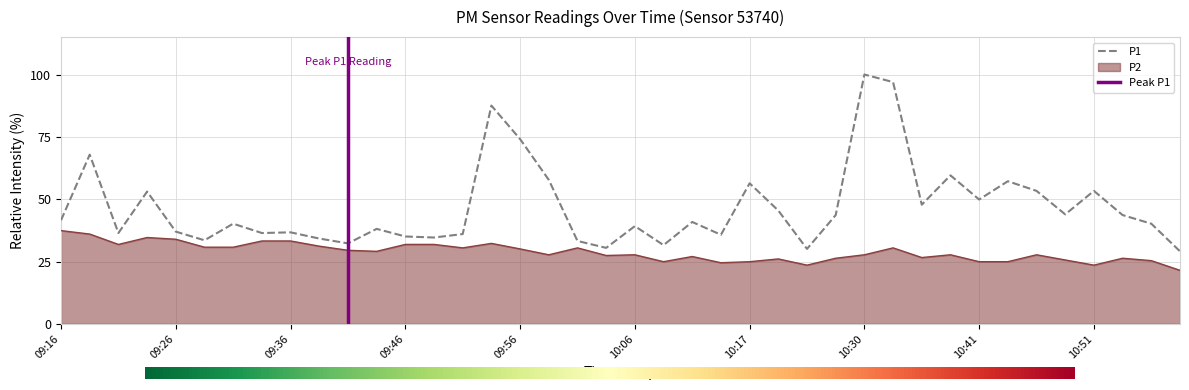

Reading left to right, list all the values displayed in this chart.

P1: 09:16=41.6	09:19=67.9	09:21=36.4	09:24=53.0	09:26=37.0	09:29=33.5	09:31=40.2	09:34=36.4	09:36=36.7	09:39=34.2	09:41=32.3	09:44=38.1	09:46=35.0	09:49=34.6	09:51=36.0	09:54=87.5	09:56=74.1	09:59=57.8	10:01=33.2	10:04=30.5	10:06=39.2	10:09=31.6	10:12=40.9	10:14=35.7	10:17=56.4	10:19=45.4	10:25=30.1	10:27=43.6	10:30=100.0	10:33=97.0	10:36=47.8	10:38=59.6	10:41=49.9	10:43=57.2	10:46=53.3	10:48=43.9	10:51=53.3	10:53=43.6	10:56=40.2	10:58=29.1
P2: 09:16=37.4	09:19=36.0	09:21=31.9	09:24=34.6	09:26=33.9	09:29=30.7	09:31=30.7	09:34=33.2	09:36=33.2	09:39=31.2	09:41=29.5	09:44=29.1	09:46=31.9	09:49=31.9	09:51=30.5	09:54=32.3	09:56=30.1	09:59=27.7	10:01=30.5	10:04=27.4	10:06=27.7	10:09=24.9	10:12=27.0	10:14=24.5	10:17=24.9	10:19=26.0	10:25=23.5	10:27=26.3	10:30=27.7	10:33=30.5	10:36=26.6	10:38=27.7	10:41=24.9	10:43=24.9	10:46=27.7	10:48=25.6	10:51=23.5	10:53=26.3	10:56=25.3	10:58=21.5